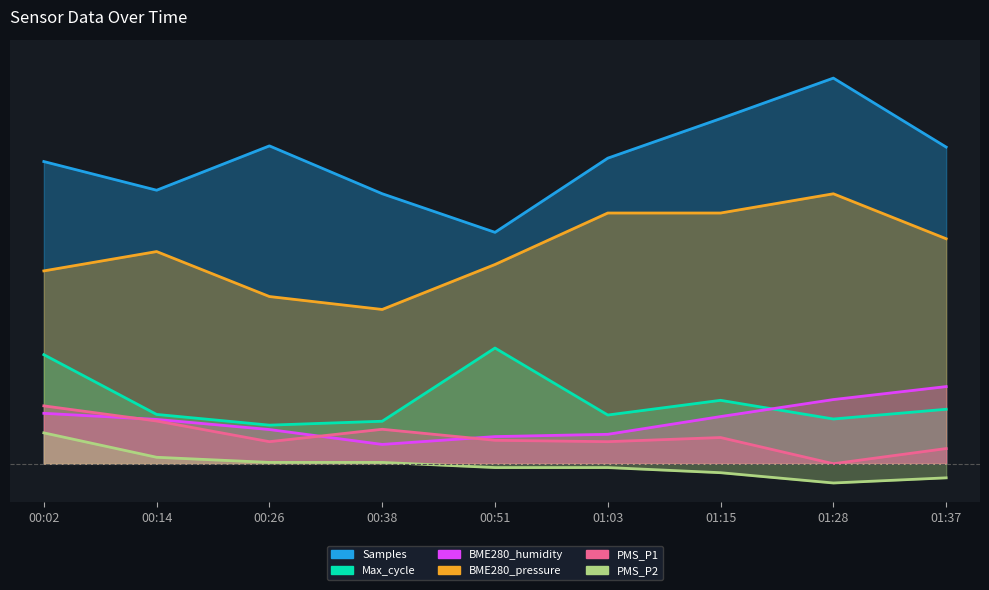

True or false: BME280_pressure has more than 0 interior local peaks.

True